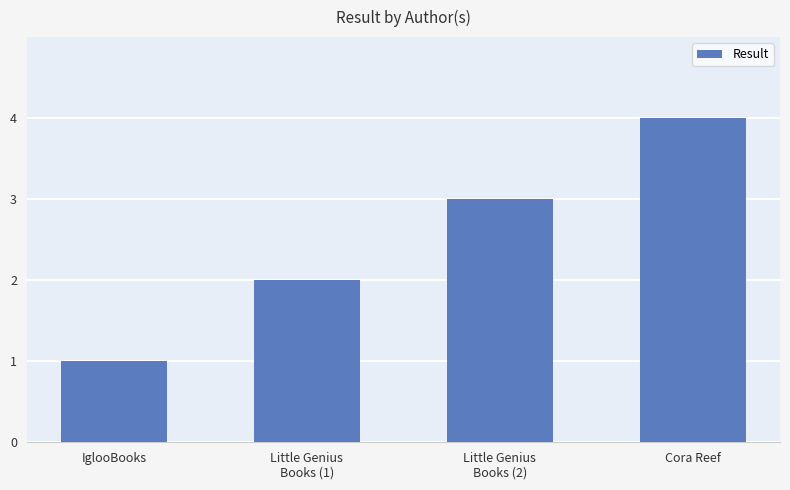

What is the approximate value at Little Genius
Books (1)?

2